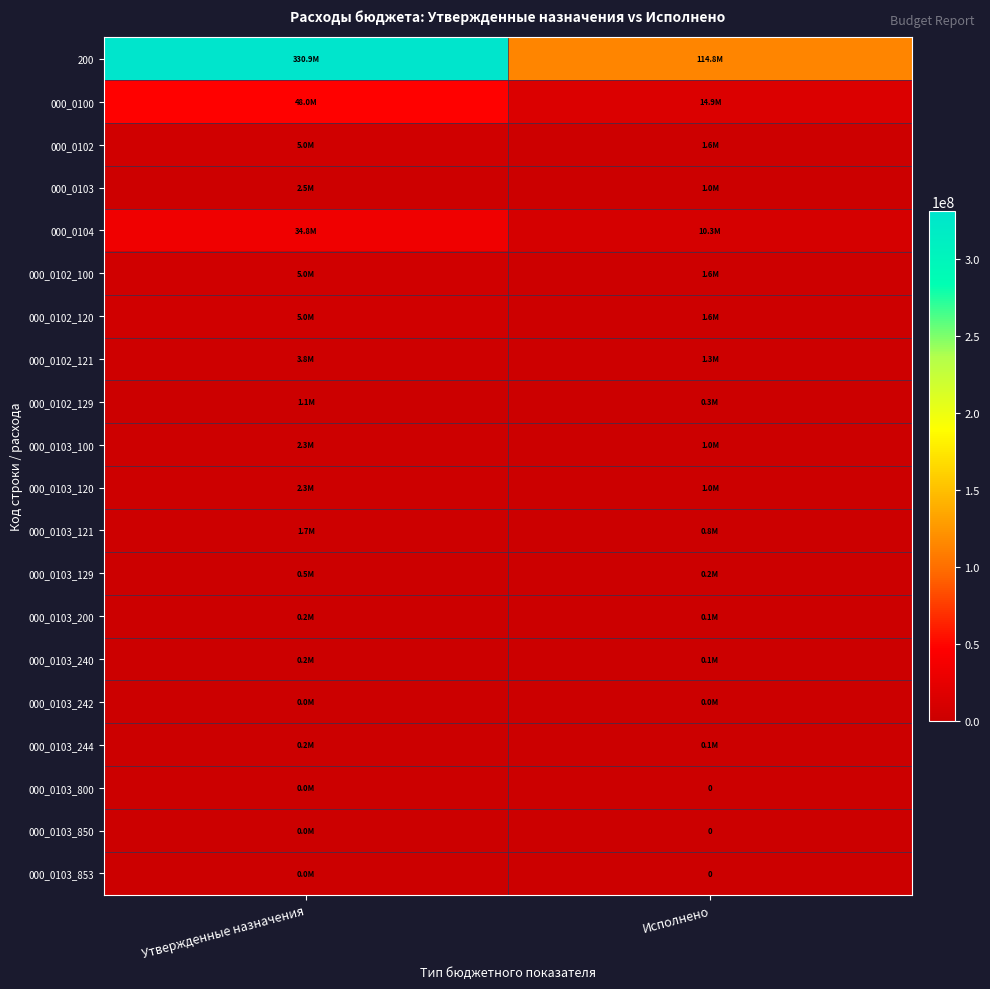

What is the average value of the 200 series?

222828032.0